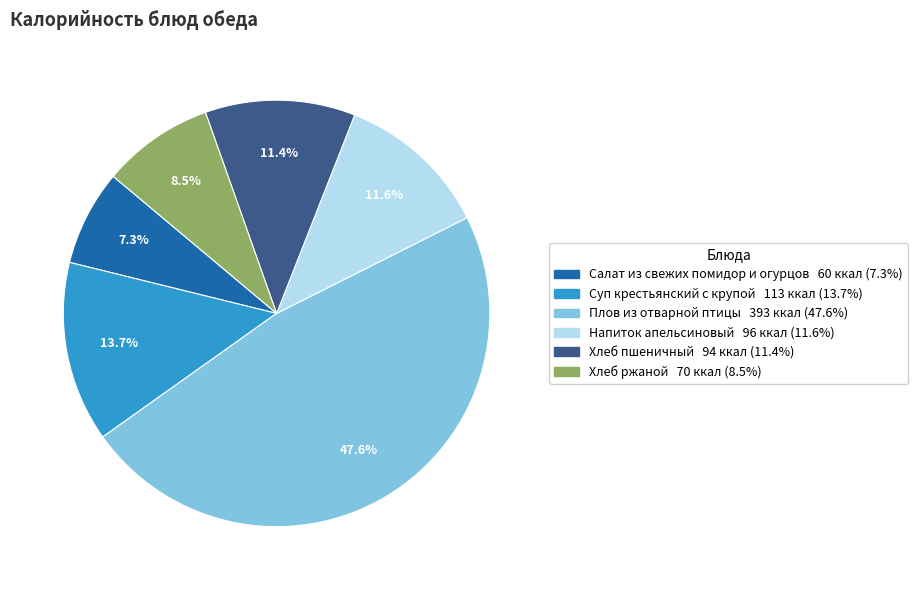

What is the smallest slice in the pie chart?

Салат из свежих помидор и огурцов